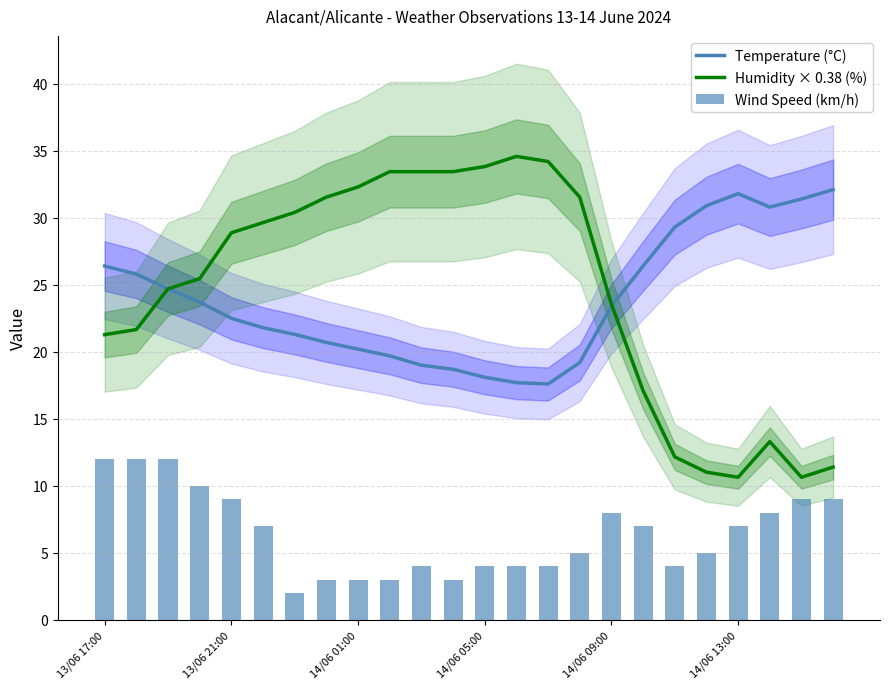

What is the value of the Wind Speed (km/h) bar at the 2nd from the left?

12.0